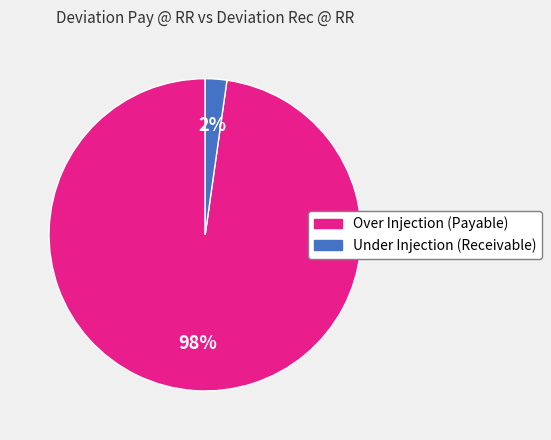

Combined, do Under Injection (Receivable) and Over Injection (Payable) account for over 50%?

Yes